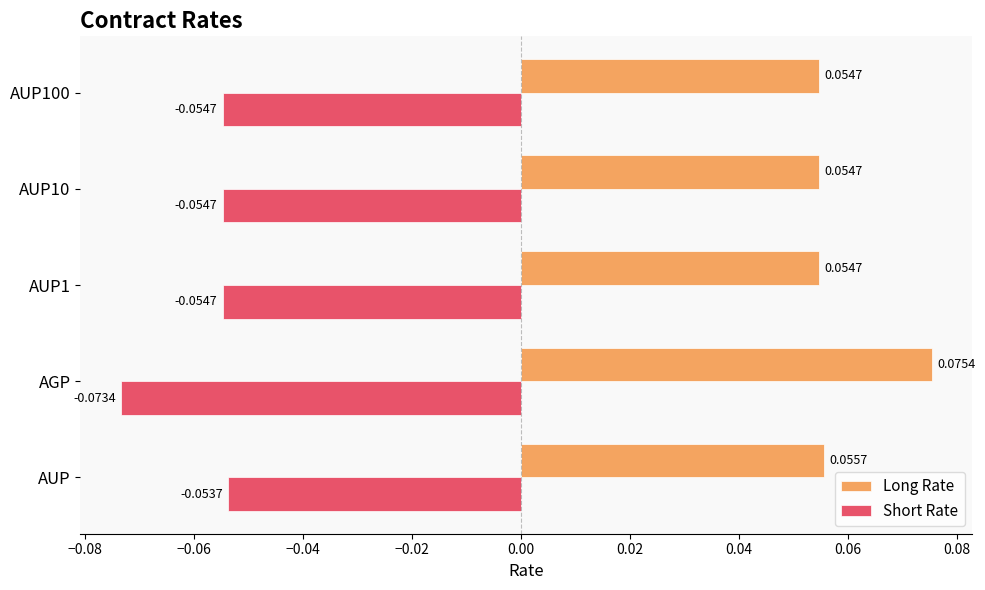

How many categories are shown in the chart?

5